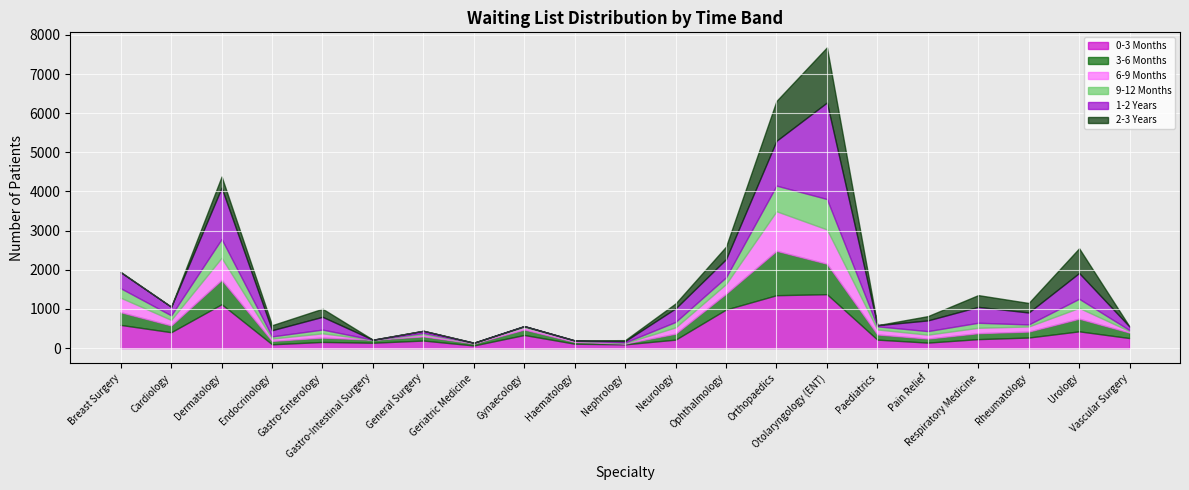

What is the difference between the maximum and second lowest values in the 6-9 Months series?

999